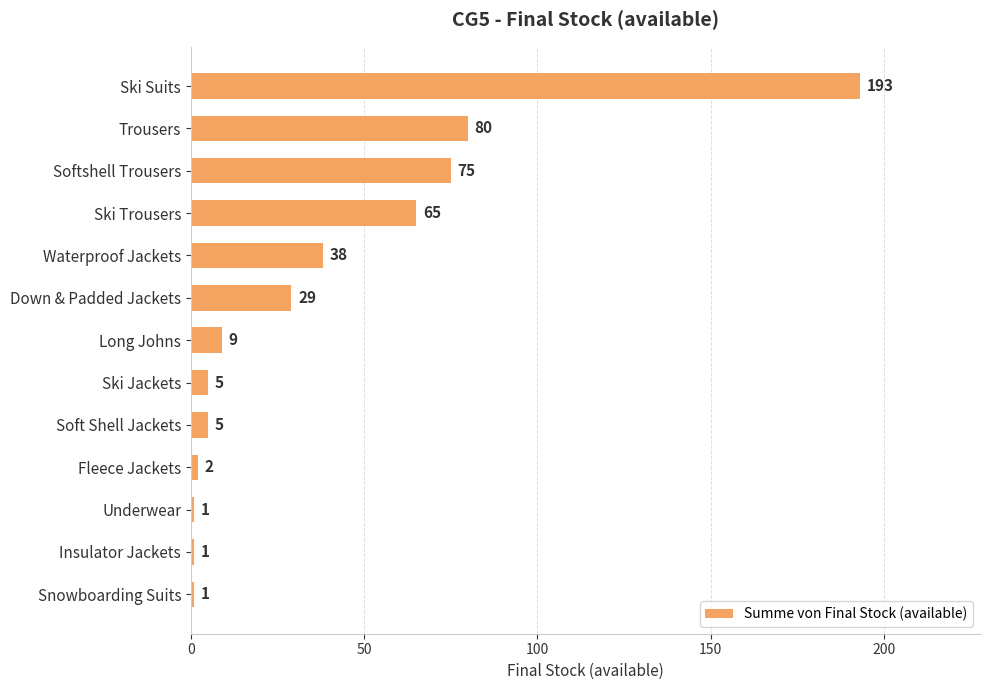

Approximately how many times larger is the value at Down & Padded Jackets compared to Soft Shell Jackets?

5.8